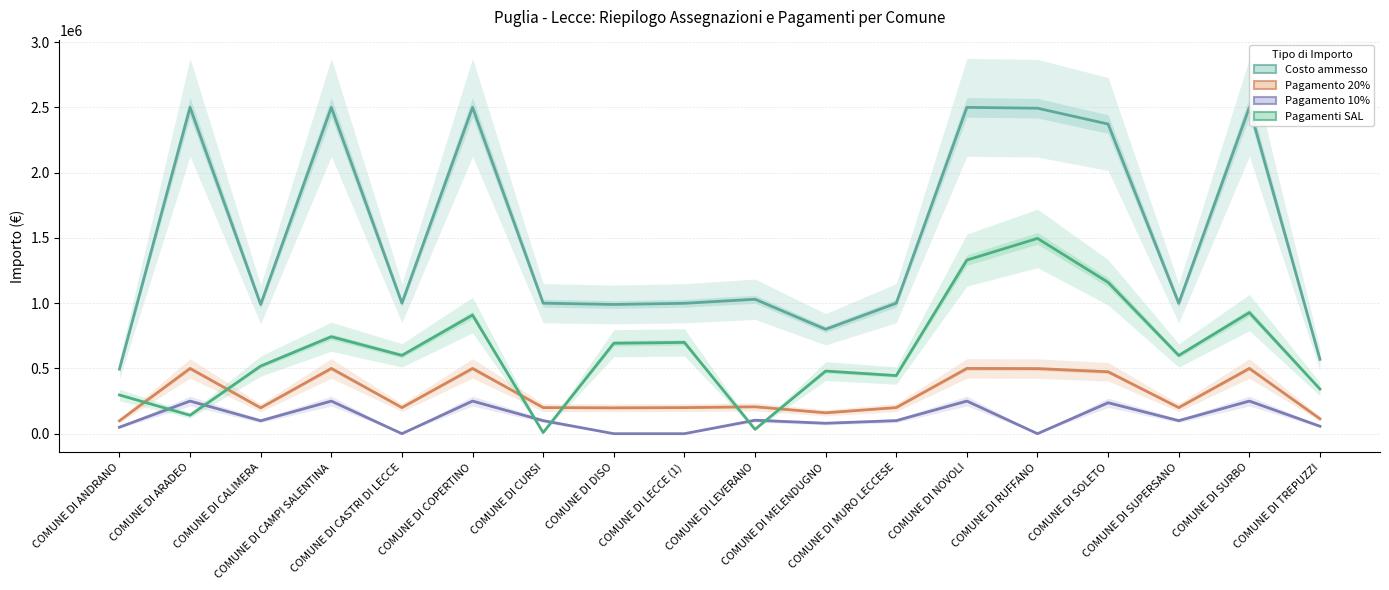

Is it true that Pagamento 20% equals 500000.0 at COMUNE DI CAMPI SALENTINA?

True